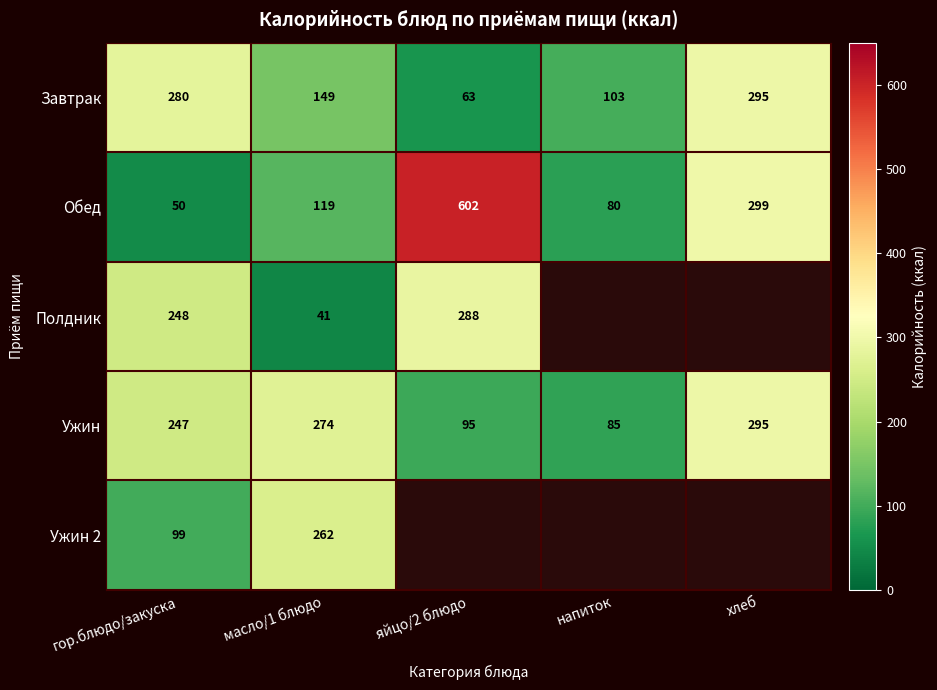

At which label does Ужин reach its peak?

хлеб